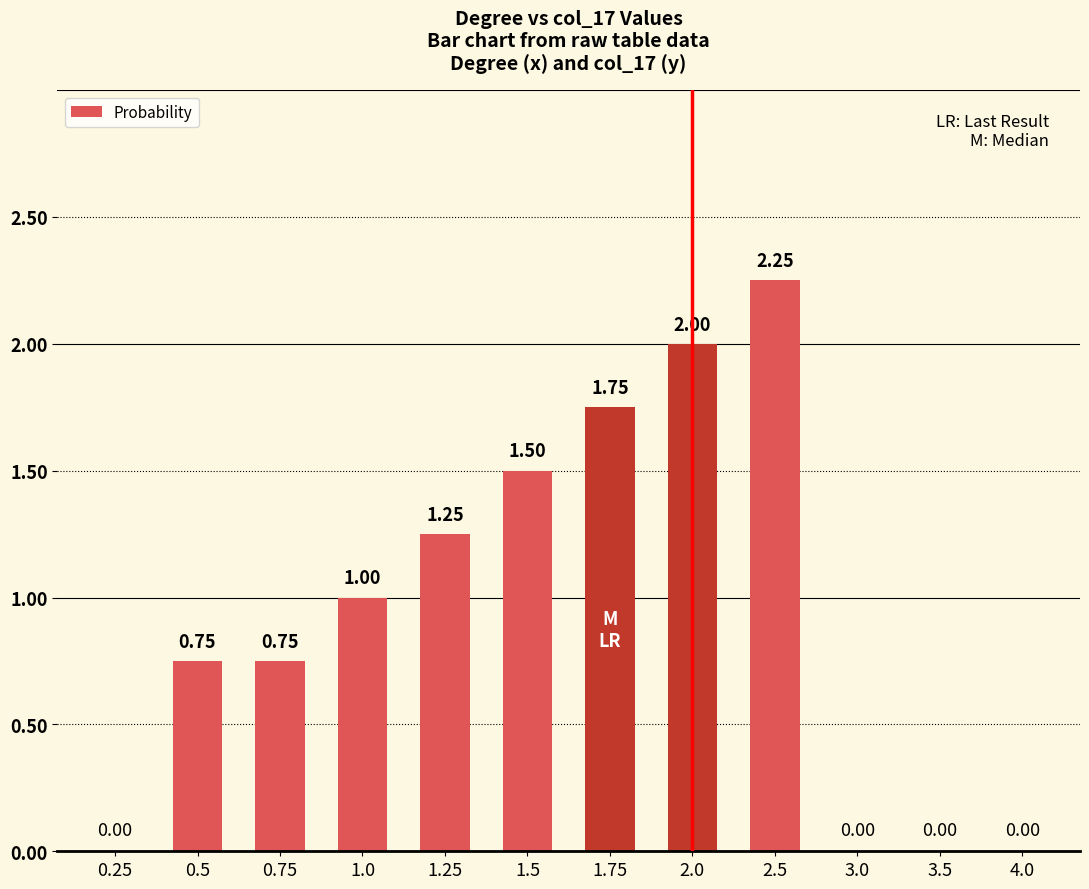

Approximately how many times larger is the value at 2.0 compared to 1.25?

1.6